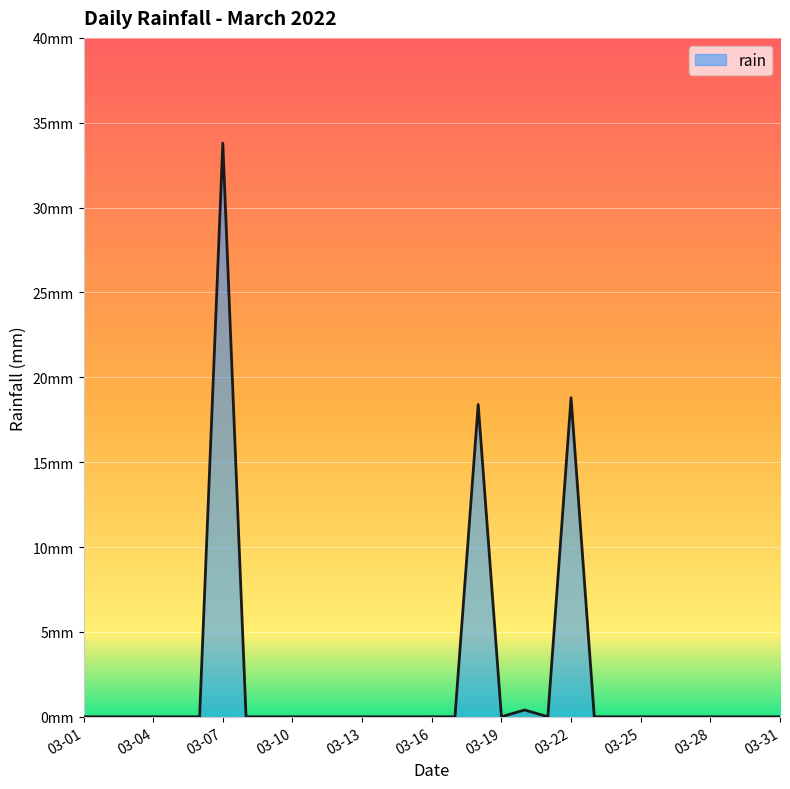

The value at 2022-03-29 is 0.0. True or false?

True